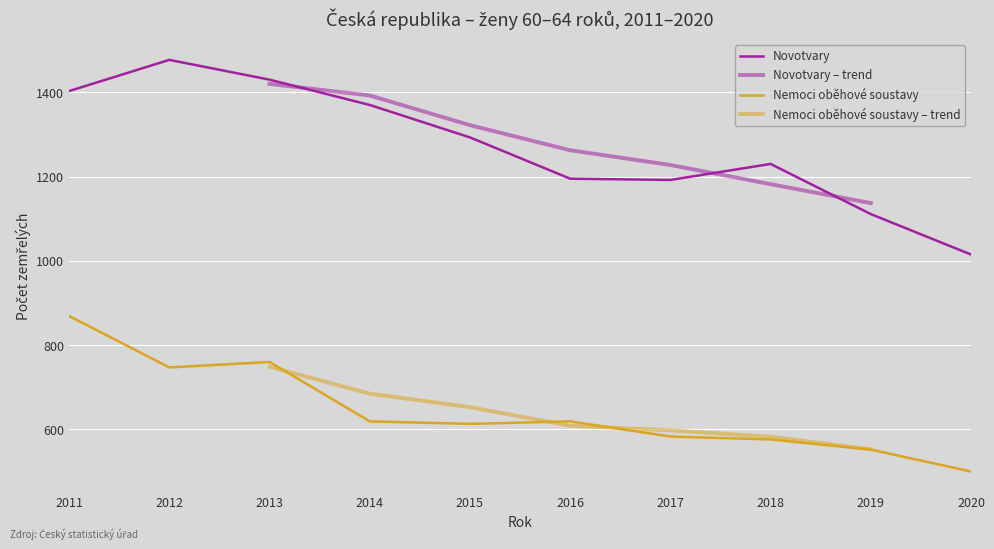

Rank the series by their maximum value, from lowest to highest.

Nemoci oběhové soustavy, Novotvary